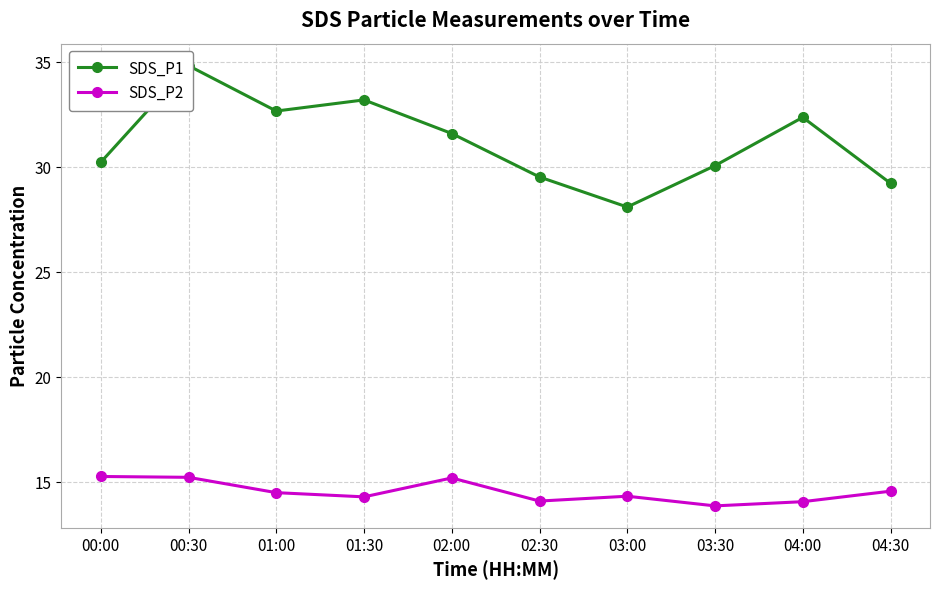

True or false: SDS_P2 has a value of 21.3 at 01:30.

False